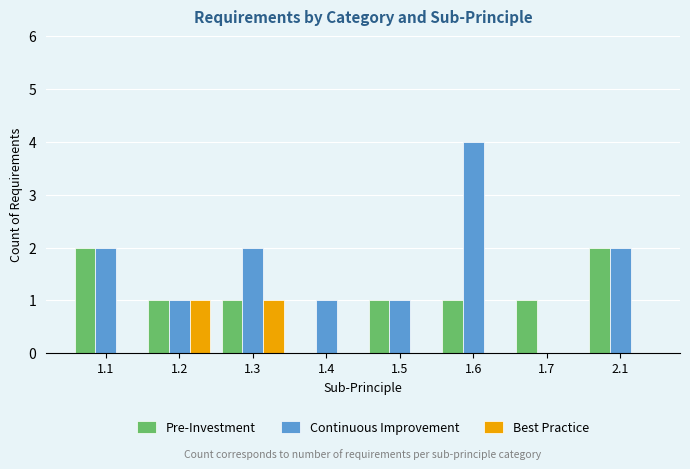

What is the approximate value of Continuous Improvement at 1.6?

4